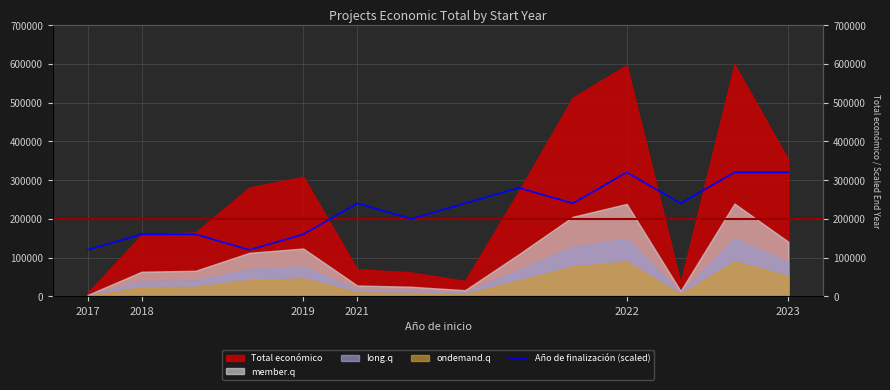

Reading left to right, transcribe all the data shown in this chart.

120000	160000	160000	120000	160000	240000	200000	240000	280000	240000	320000	240000	320000	320000